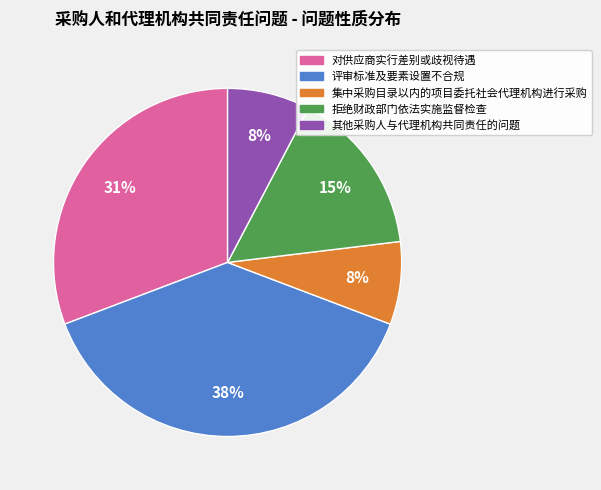

Is there a majority slice in this chart?

No